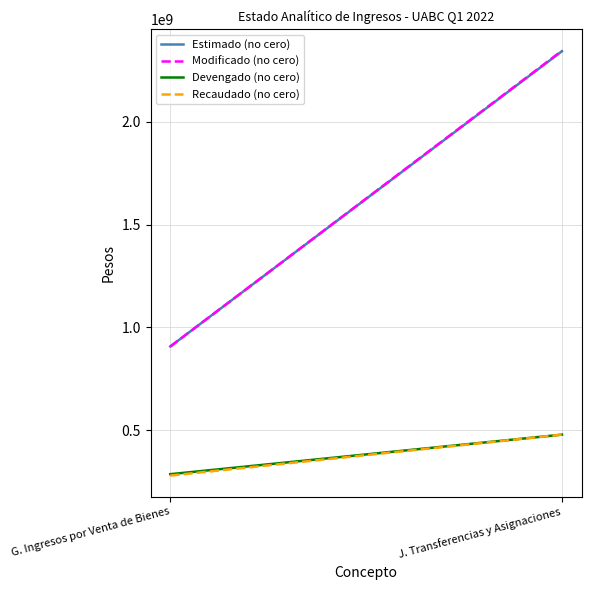

What is the difference between the maximum and minimum values in the Modificado (no cero) series?

1438765673